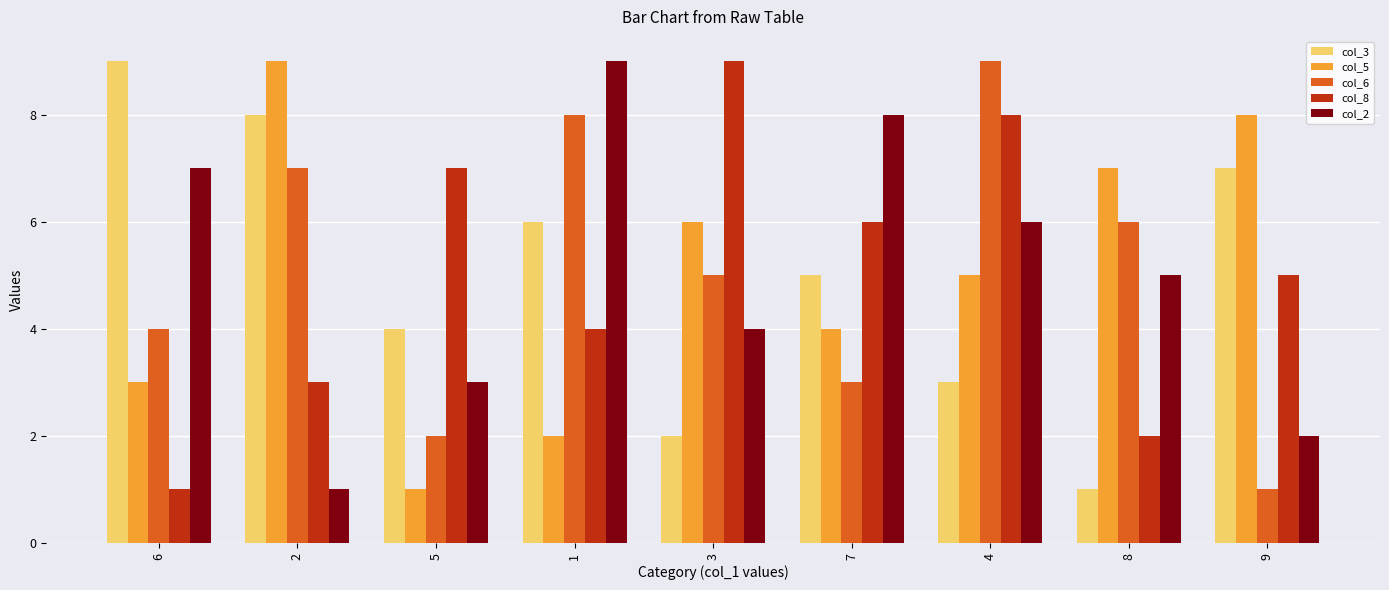

What position from the left is 1?

4